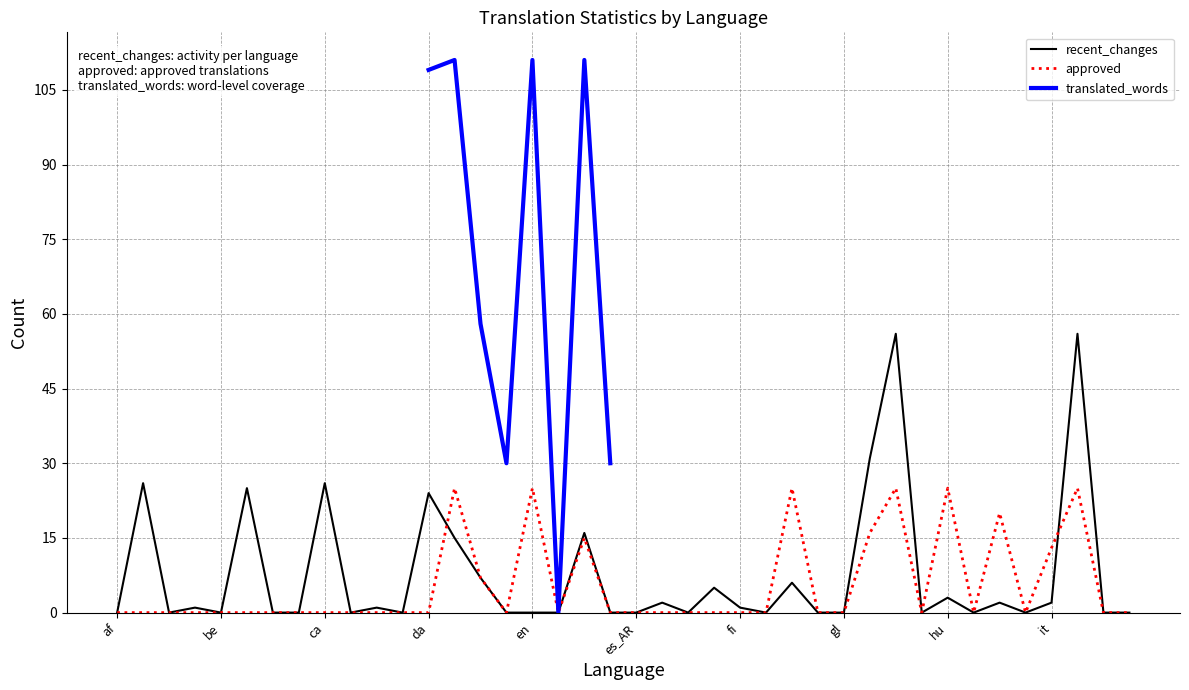

The value of recent_changes at hu is 3. True or false?

True